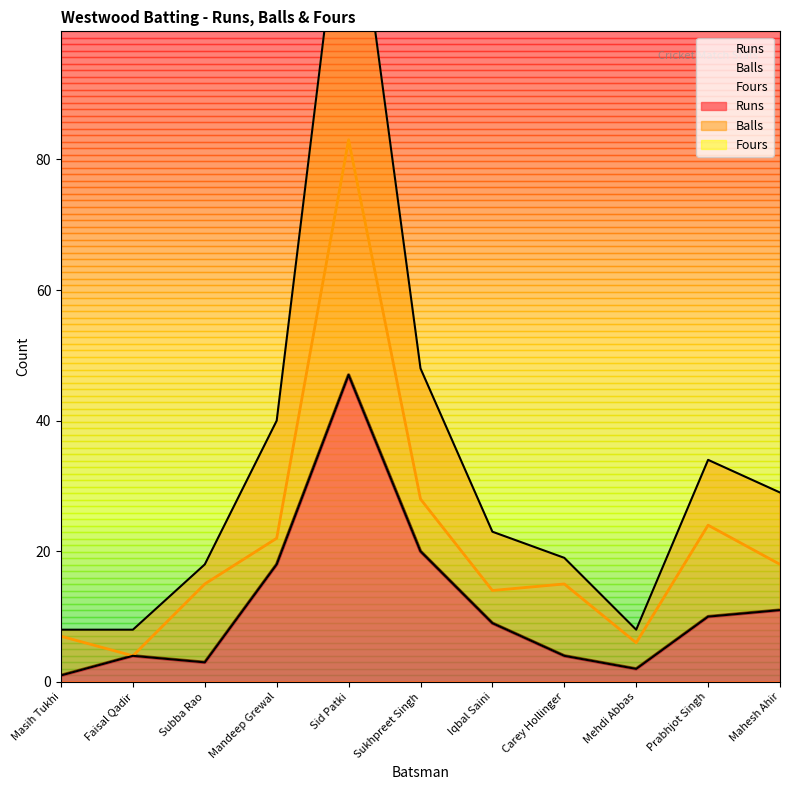

What is the label of the 9th point from the left?

Mehdi Abbas